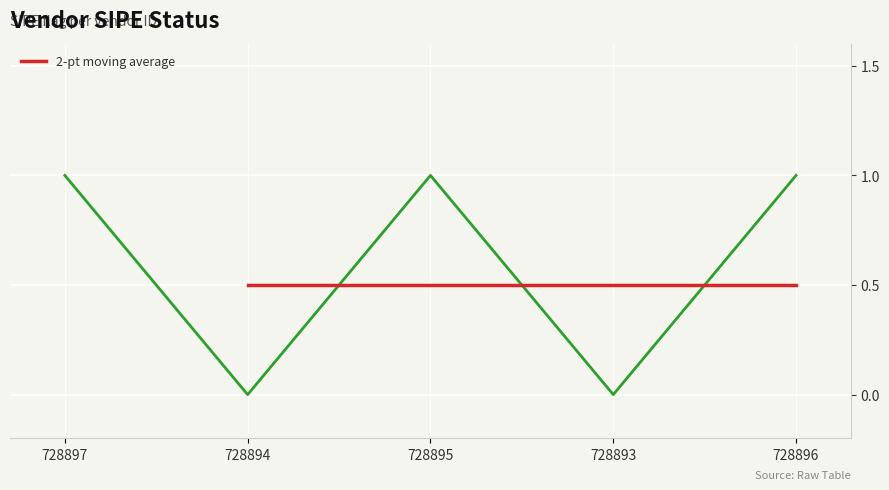

Where is the first local maximum?

728895